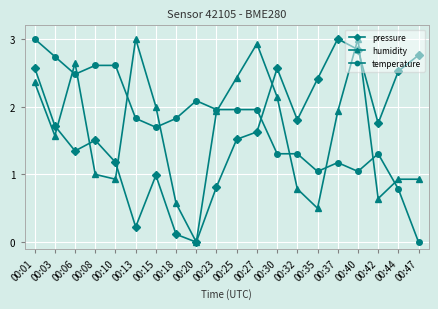

Where is the first local maximum for pressure?

00:08